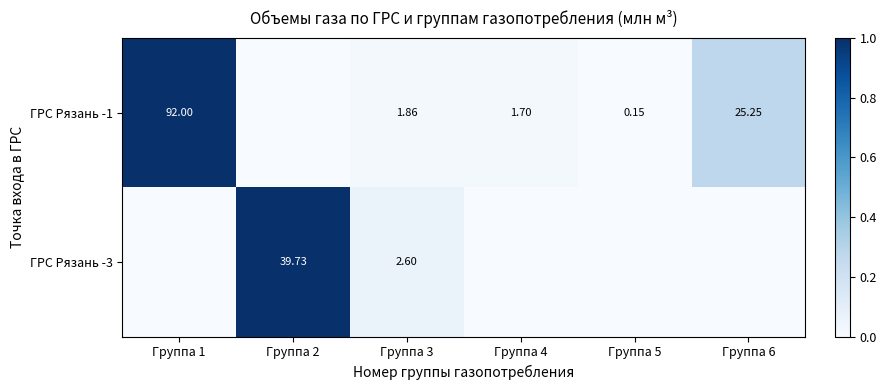

Is the value of ГРС Рязань -3 at Группа 1 greater than the value of ГРС Рязань -1 at Группа 1?

No